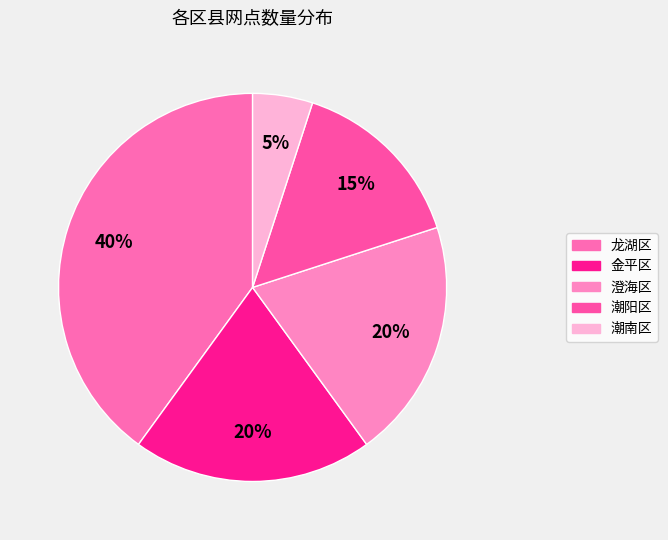

What is the largest slice in the pie chart?

龙湖区